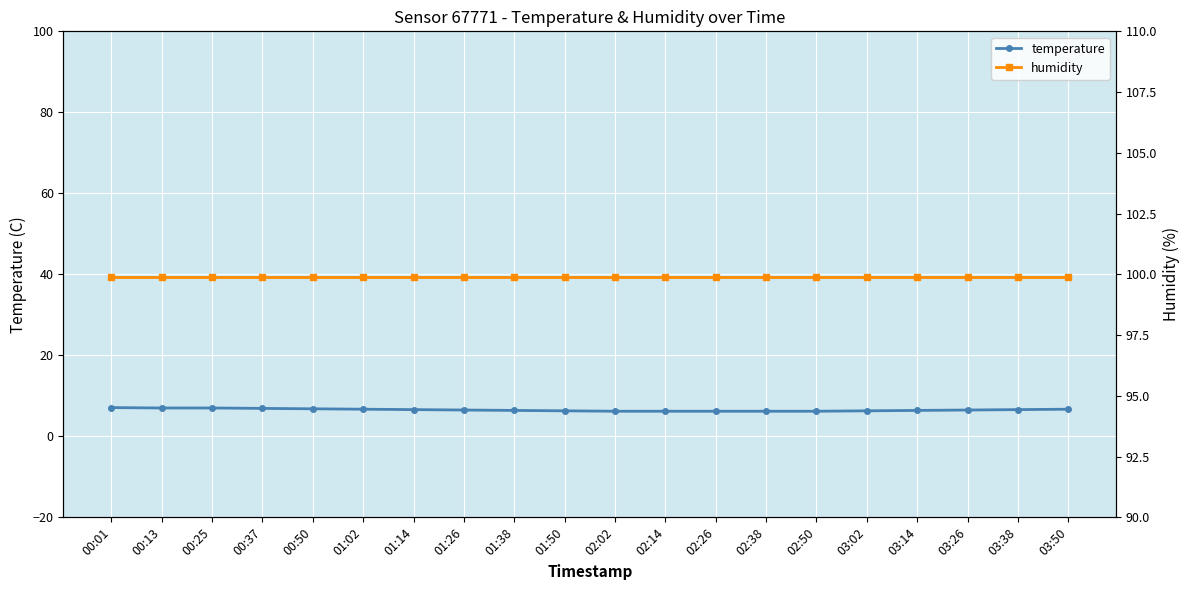

Which category has the highest value in the temperature series?

00:01